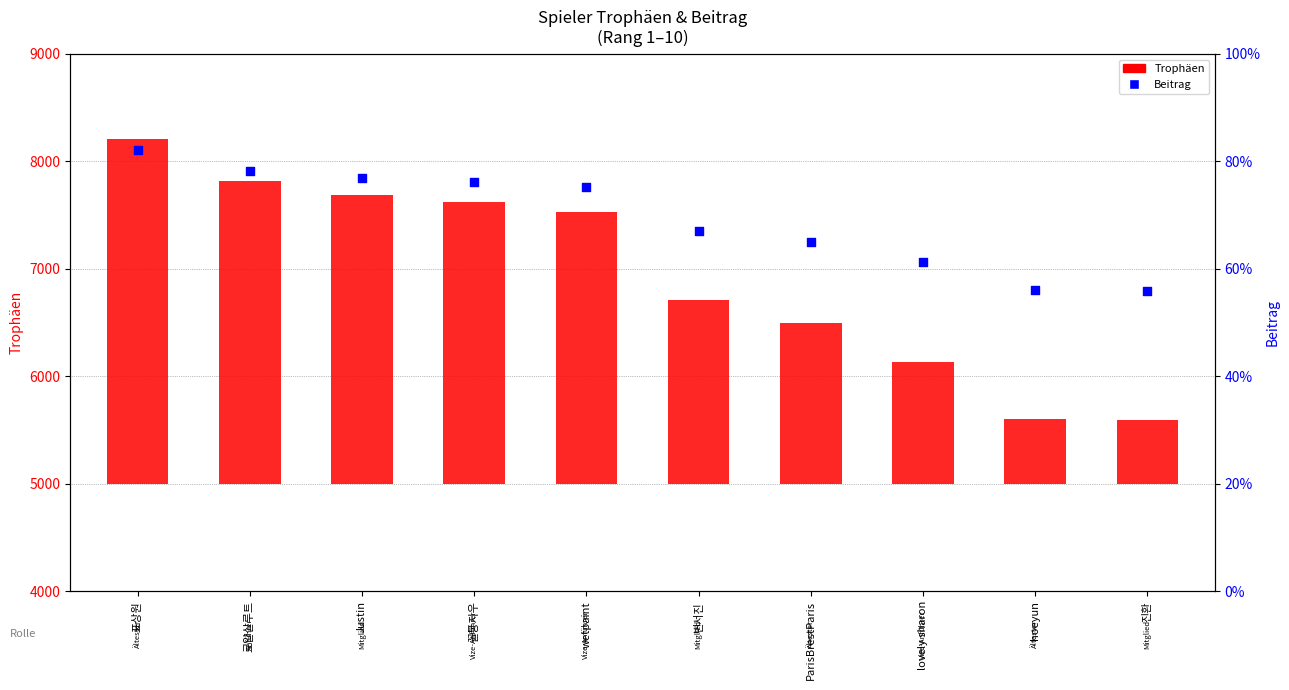

At which category is the sum across all series the highest?

표상원